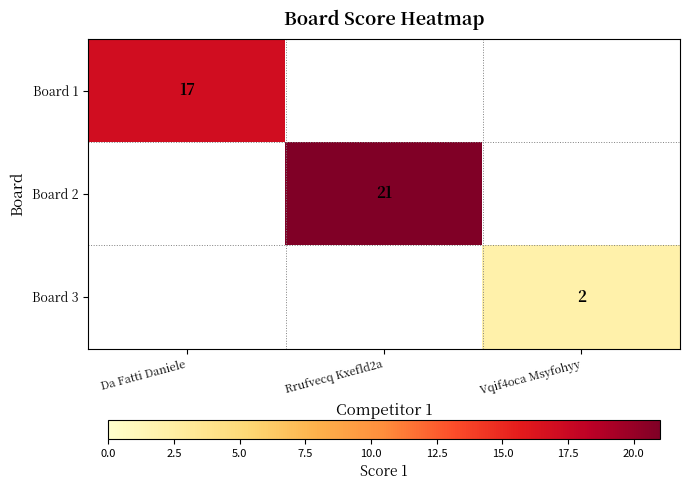

Which label corresponds to the largest value in the chart?

Rrufvecq Kxefld2a